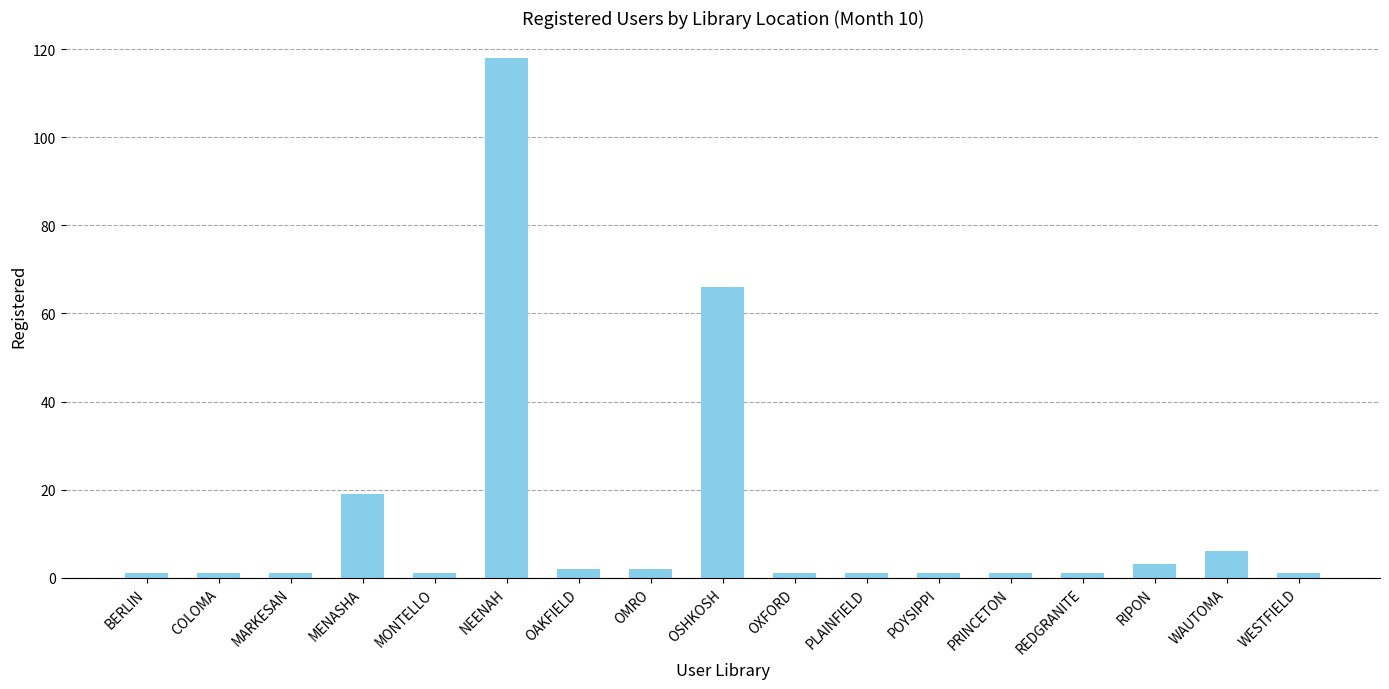

At which label is the value closest to 59?

OSHKOSH